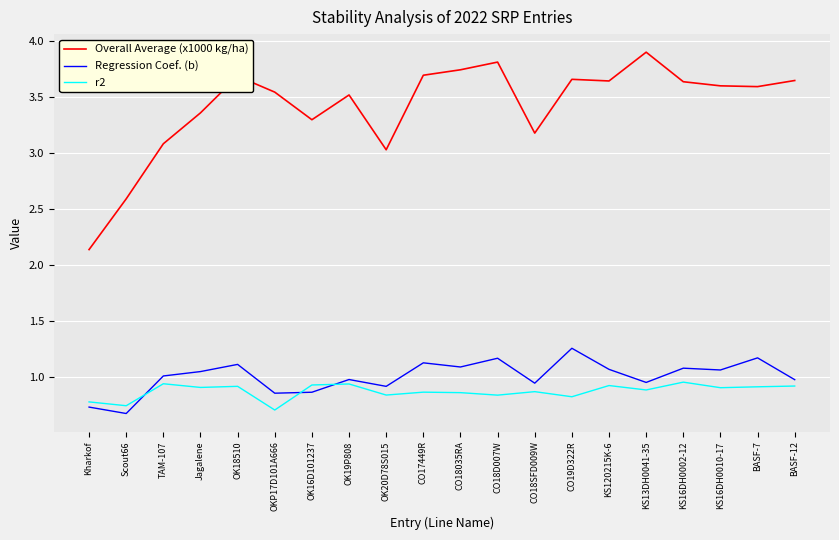

At which label does Overall Average (x1000 kg/ha) reach its minimum?

Kharkof